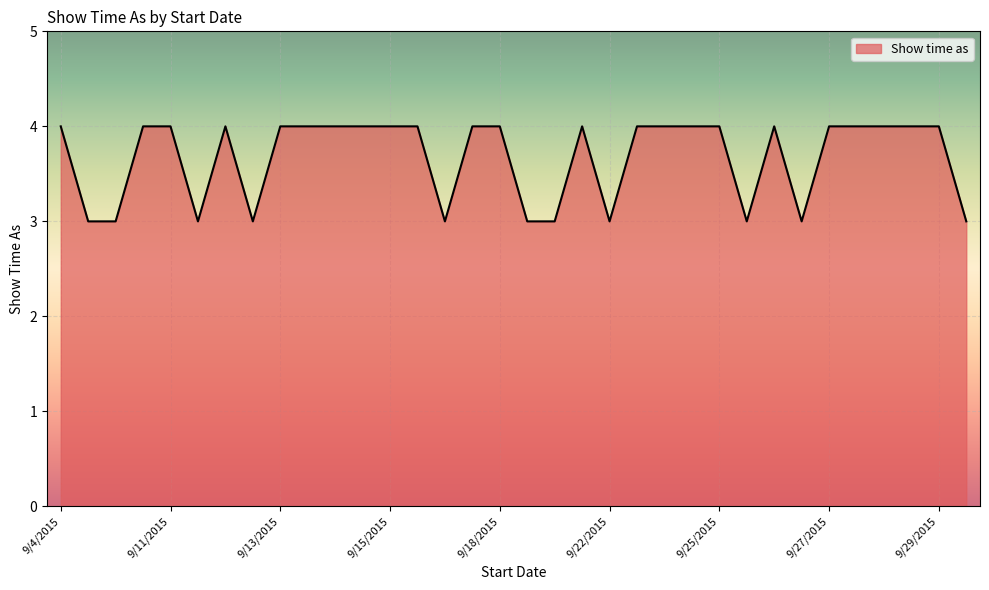

What is the sum of all values?

125